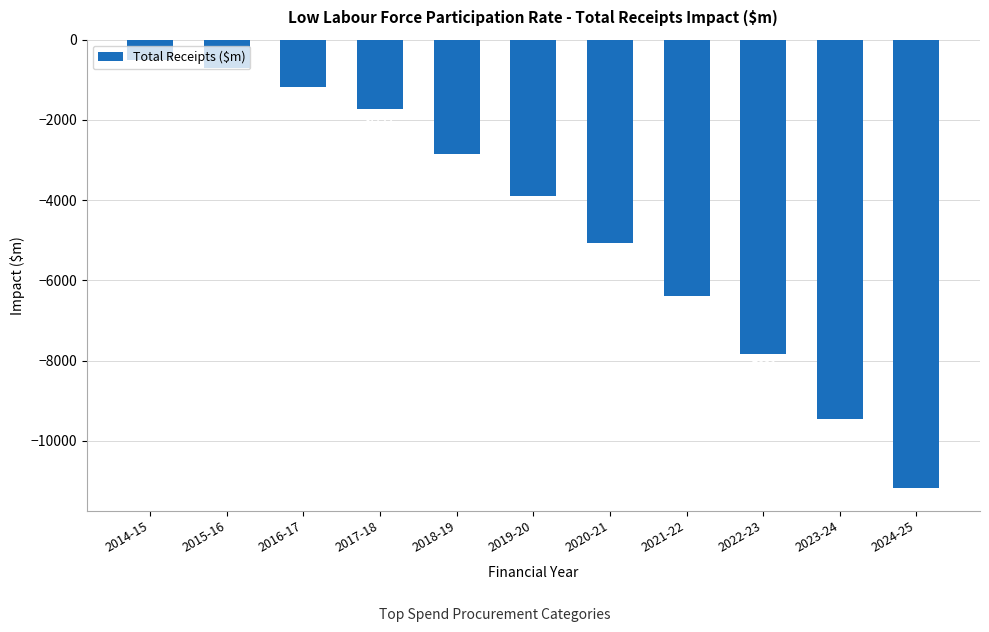

Where is the data nearest to the value -5843?

2021-22